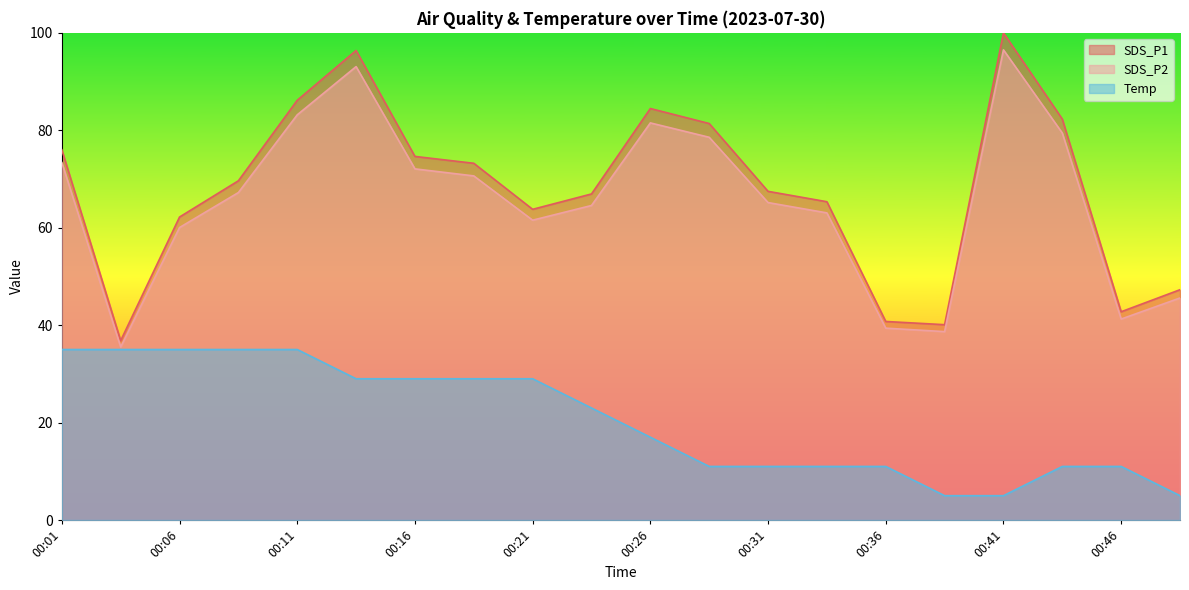

True or false: Temp has more than 0 points higher than both neighbors.

False